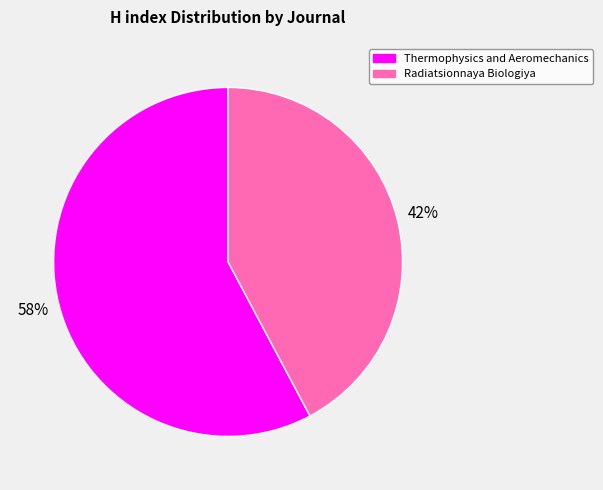

To the nearest percent, what is the difference between the largest and smallest slice percentages?

16%